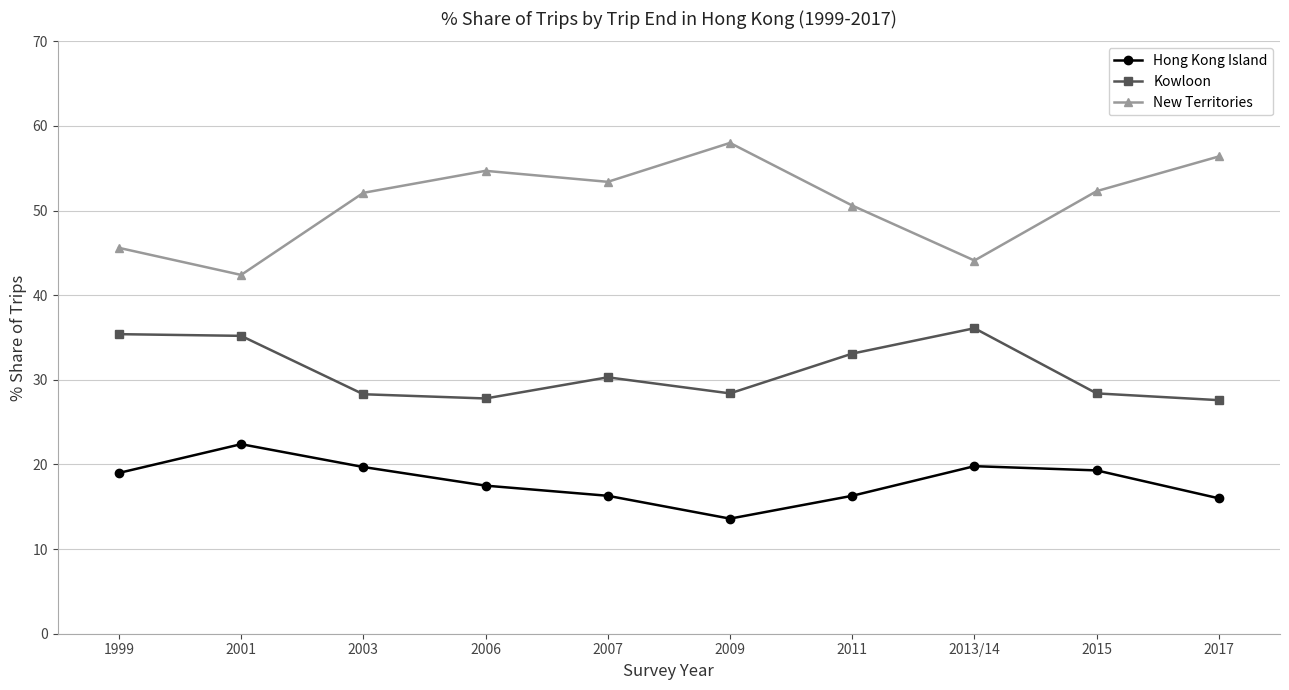

Which series has the largest range (max minus min)?

New Territories